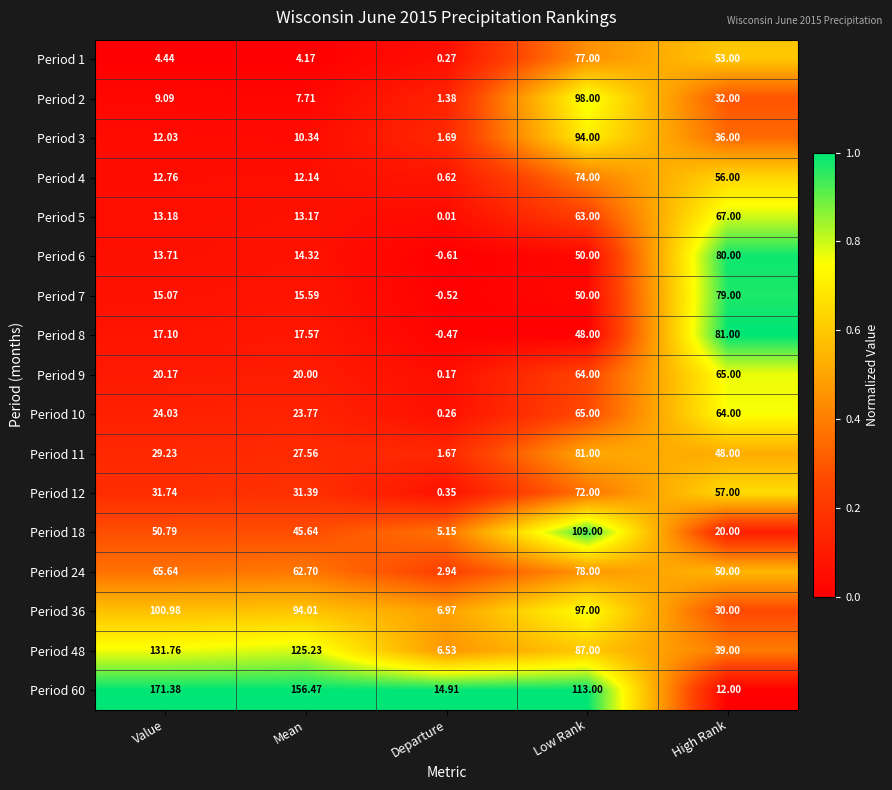

Which series has the widest spread of values?

Period 60